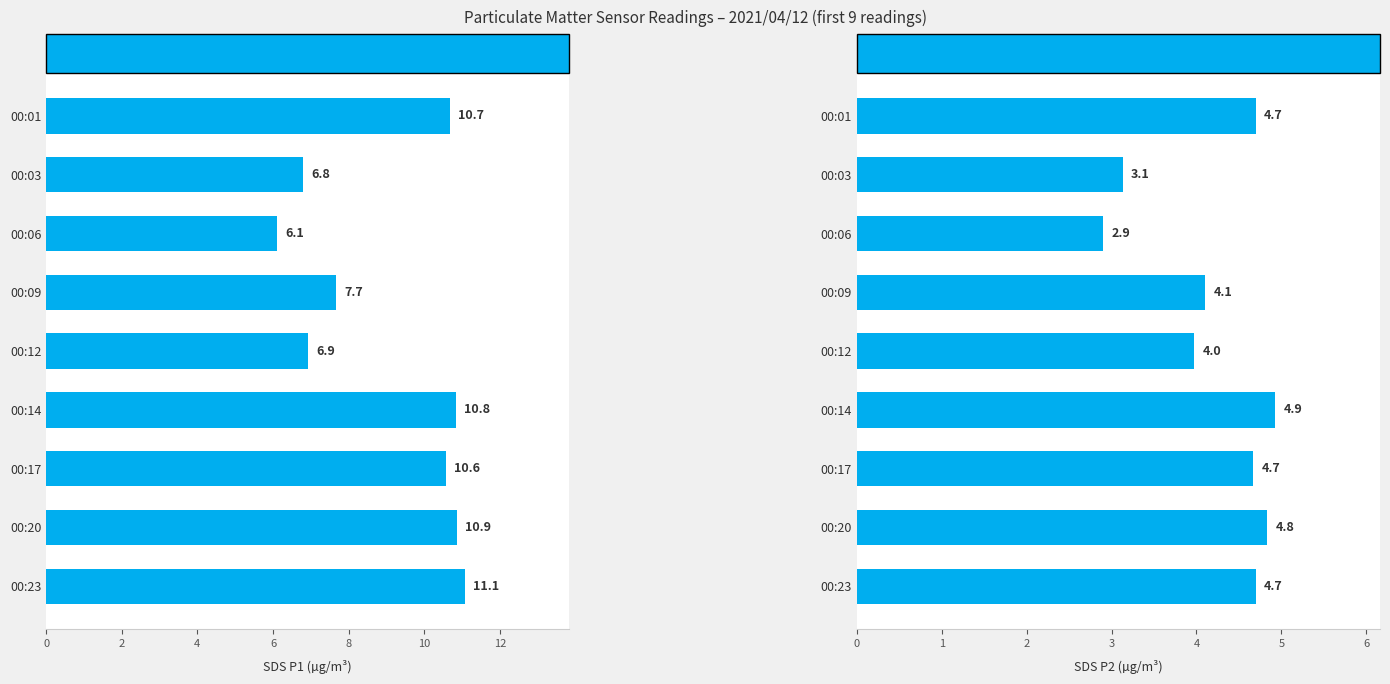

Reading right to left, extract all data points from this chart.

SDS Sensor: P1 Readings: 11.1	10.9	10.6	10.8	6.9	7.7	6.1	6.8	10.7
SDS Sensor: P2 Readings: 4.7	4.8	4.7	4.9	4.0	4.1	2.9	3.1	4.7